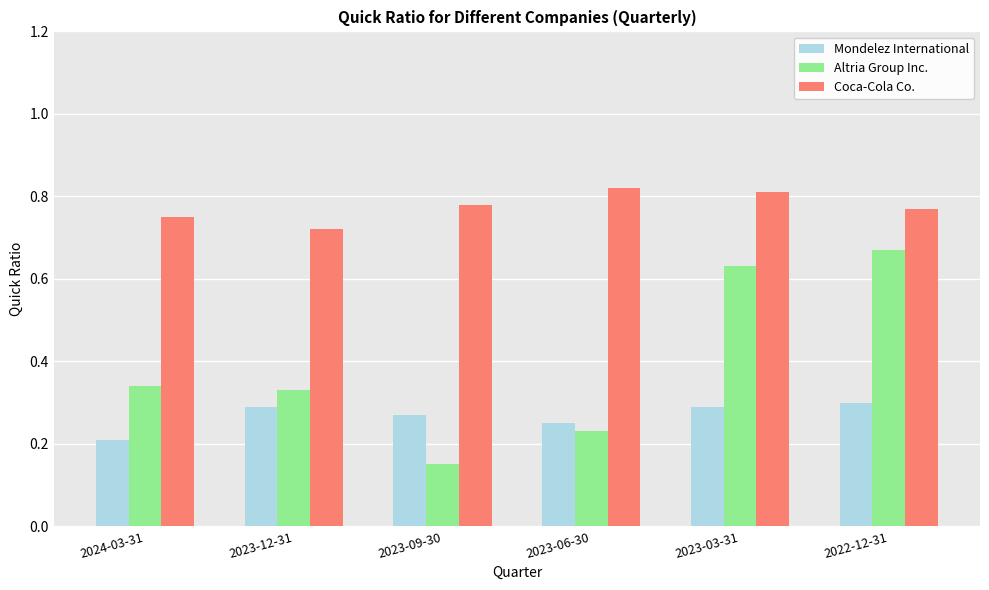

What are all the series names shown in the legend?

Mondelez International, Altria Group Inc., Coca-Cola Co.